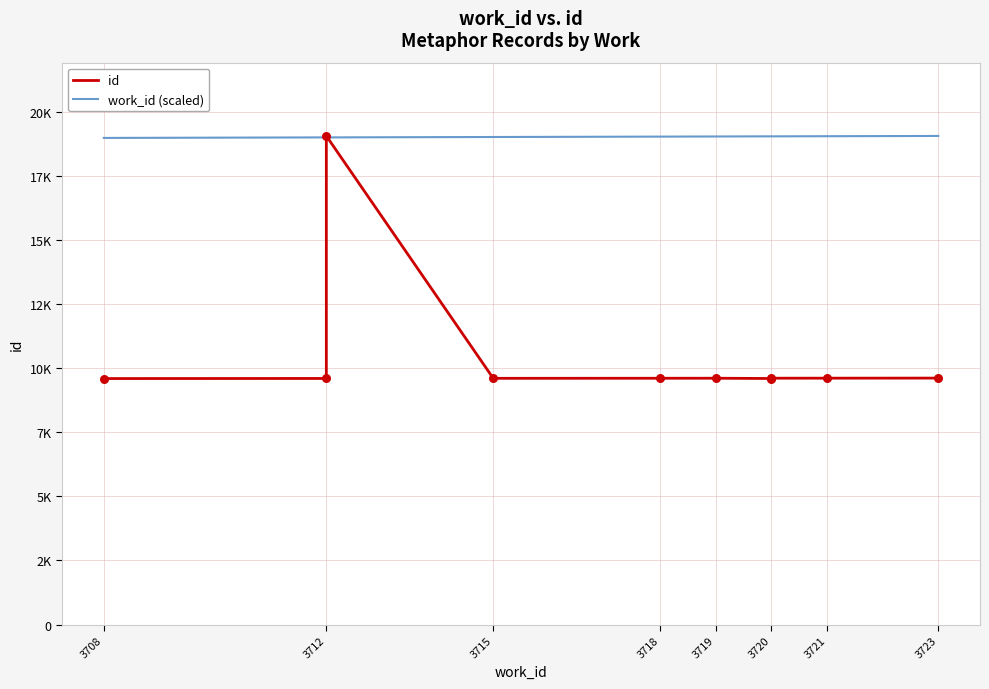

Is the value of work_id (scaled) at 3721 greater than the value of id at 3721?

Yes